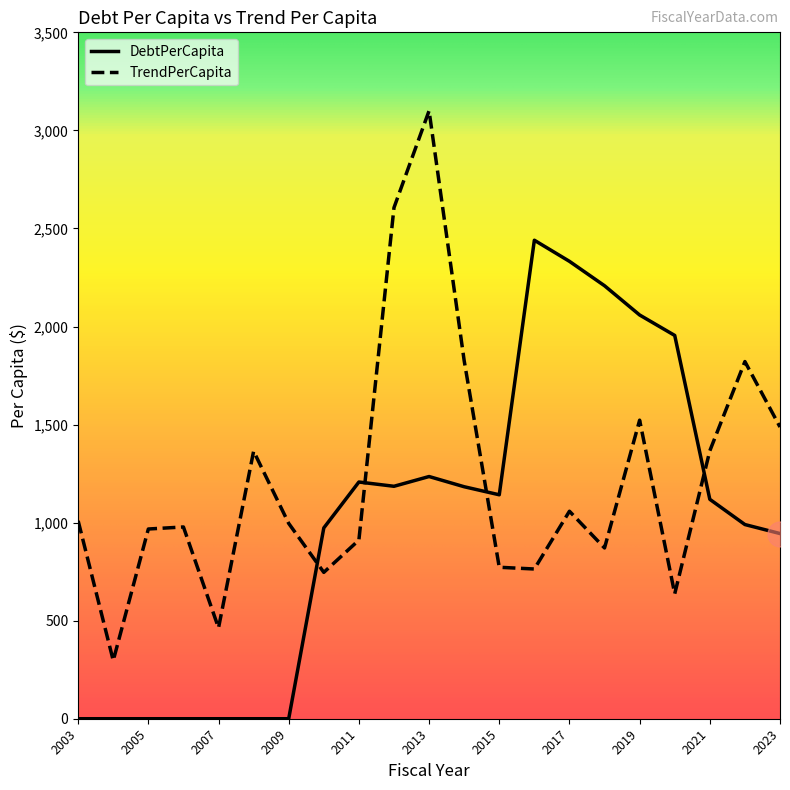

Which series has the largest range (max minus min)?

TrendPerCapita